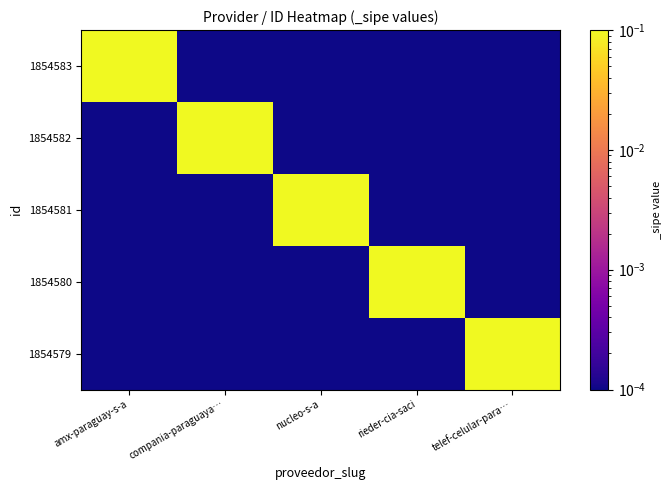

What is the difference between the highest and lowest values at compania-paraguaya…?

1.0